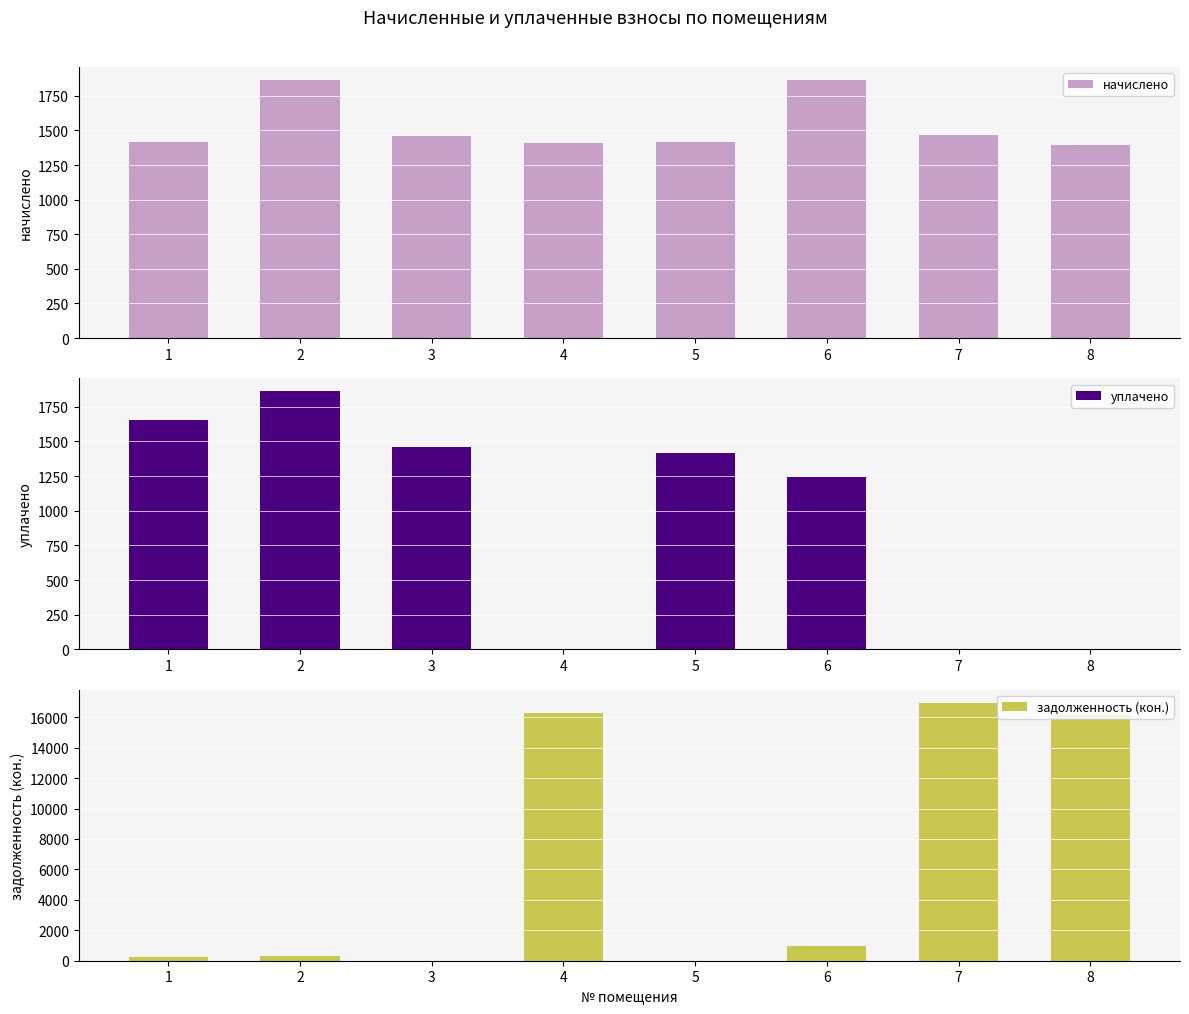

Which series has the largest range (max minus min)?

задолженность (кон.)